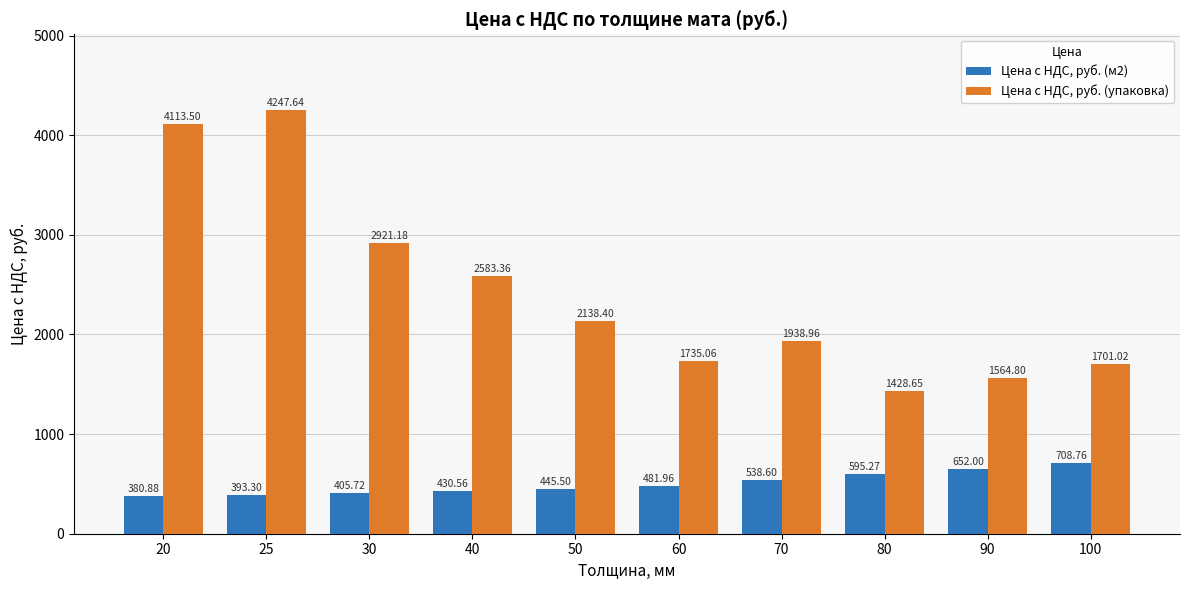

At which category is the sum across all series the highest?

25